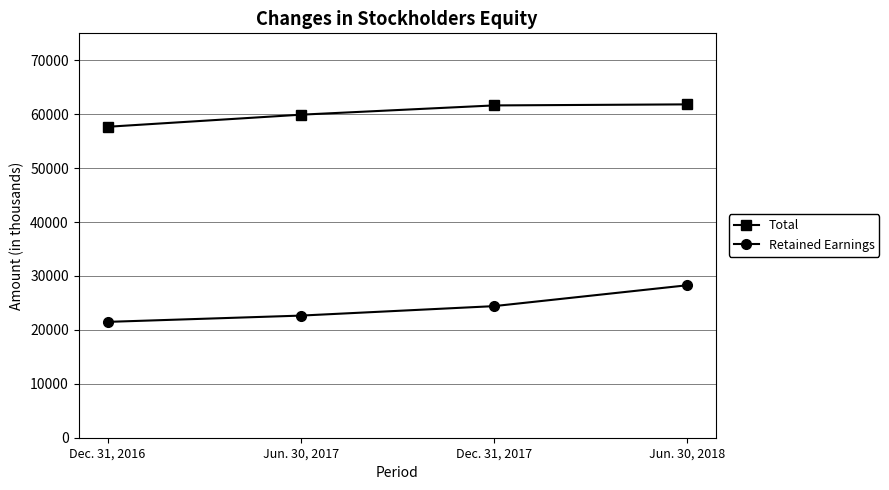

True or false: Retained Earnings has more than 0 points higher than both neighbors.

False